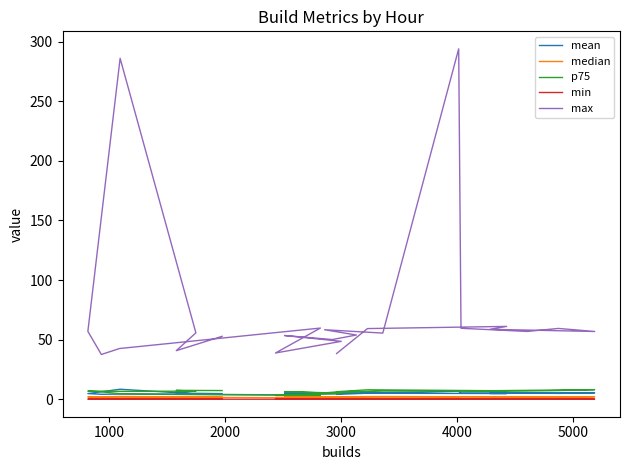

At which category does p75 reach its first local valley?

3000